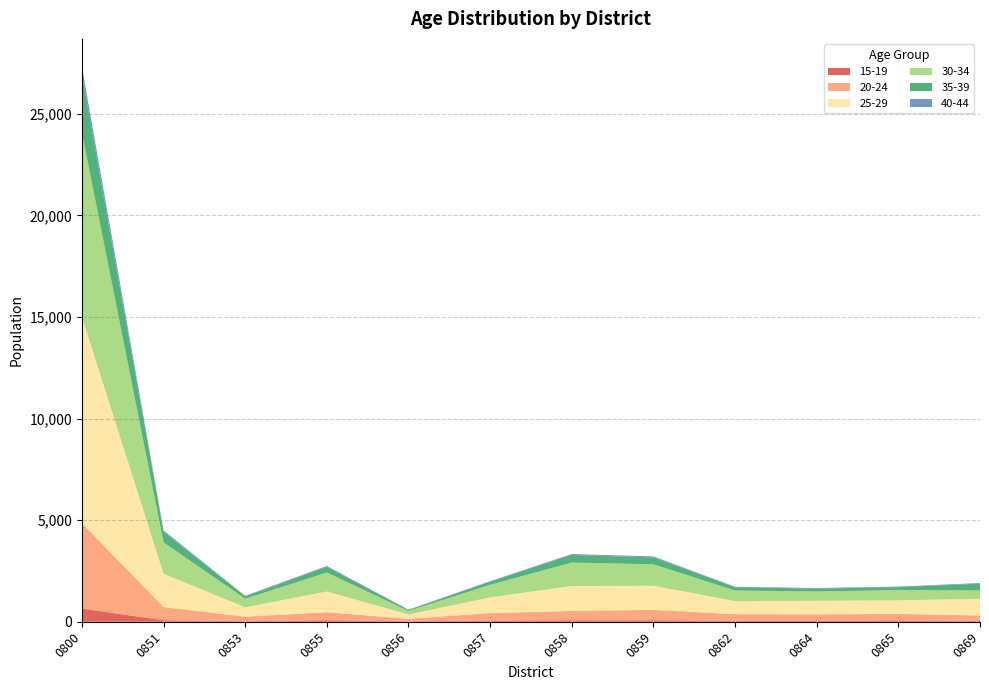

Reading left to right, extract all data points from this chart.

25-29: 0800=10161	0851=1635	0853=462	0855=1014	0856=214	0857=772	0858=1227	0859=1185	0862=643	0864=666	0865=670	0869=820
30-34: 0800=9065	0851=1547	0853=423	0855=938	0856=173	0857=622	0858=1153	0859=1059	0862=518	0864=457	0865=502	0869=412
35-39: 0800=2862	0851=521	0853=127	0855=282	0856=56	0857=153	0858=375	0859=336	0862=161	0864=142	0865=148	0869=333
20-24: 0800=4205	0851=652	0853=225	0855=393	0856=124	0857=365	0858=462	0859=511	0862=321	0864=306	0865=319	0869=268
15-19: 0800=648	0851=72	0853=23	0855=77	0856=20	0857=61	0858=70	0859=73	0862=53	0864=59	0865=66	0869=40
40-44: 0800=382	0851=67	0853=15	0855=40	0856=6	0857=24	0858=45	0859=51	0862=25	0864=30	0865=25	0869=34